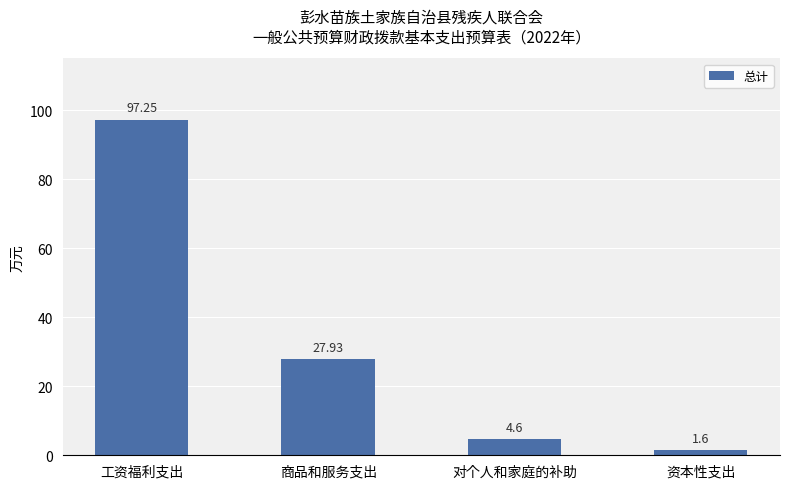

Does the chart contain stacked bars?

No